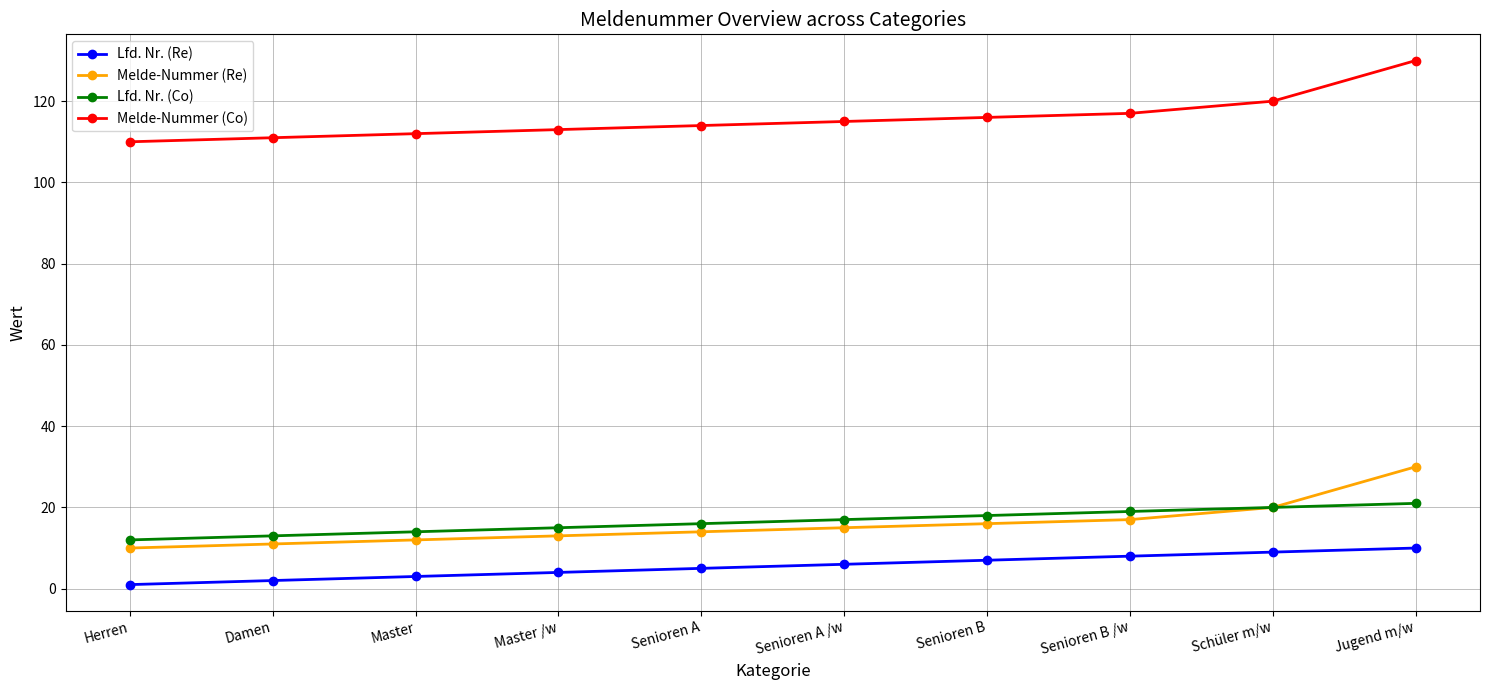

True or false: Melde-Nummer (Re) and Melde-Nummer (Co) cross at least once.

False